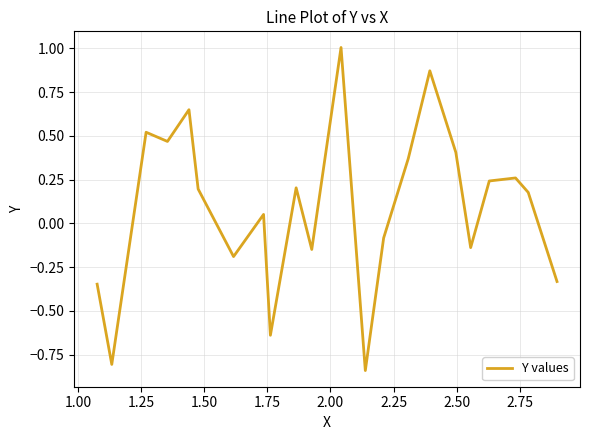

What is the difference between the maximum and minimum values?

1.8